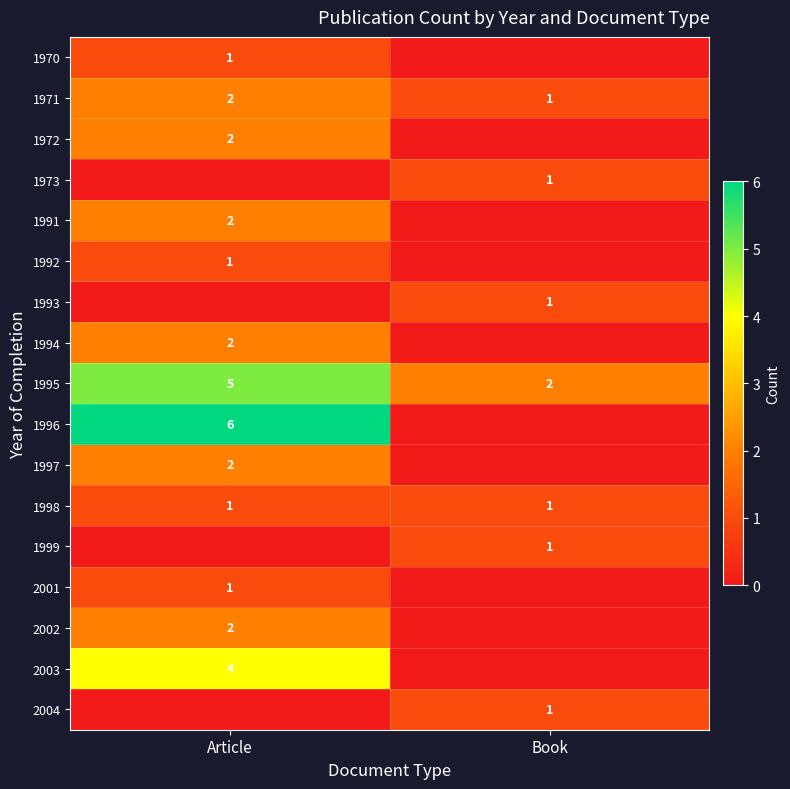

How many distinct data groups are displayed?

17